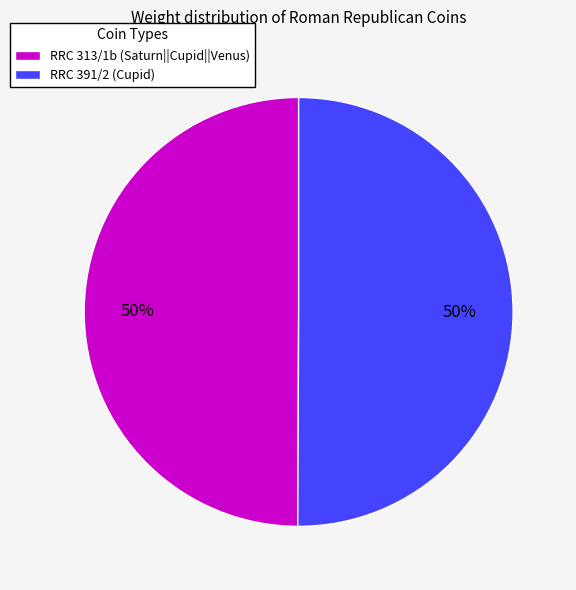

Combined, do RRC 313/1b (Saturn||Cupid||Venus) and RRC 391/2 (Cupid) account for over 50%?

Yes